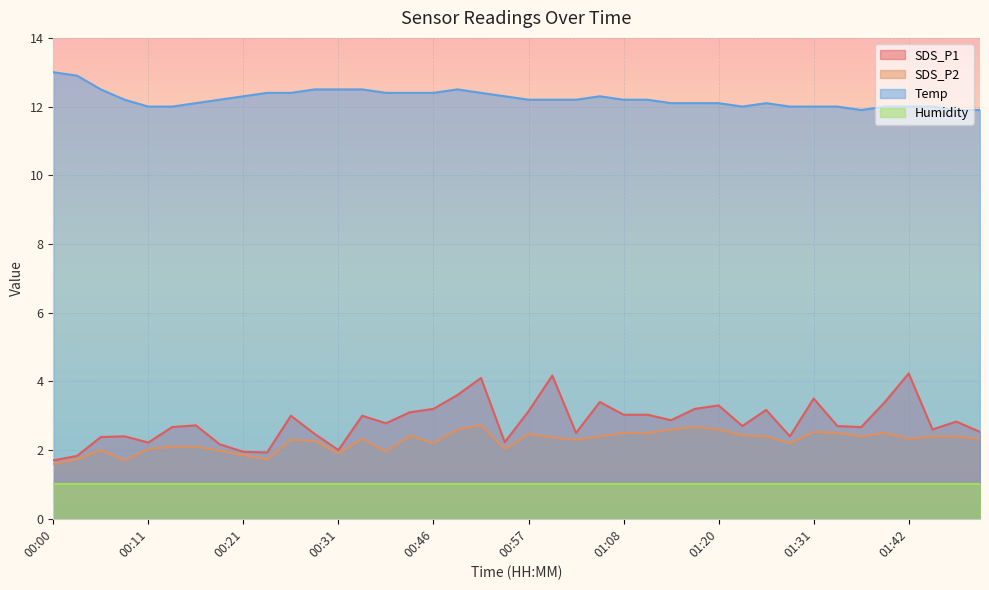

True or false: SDS_P2 has more than 2 points higher than both neighbors.

True